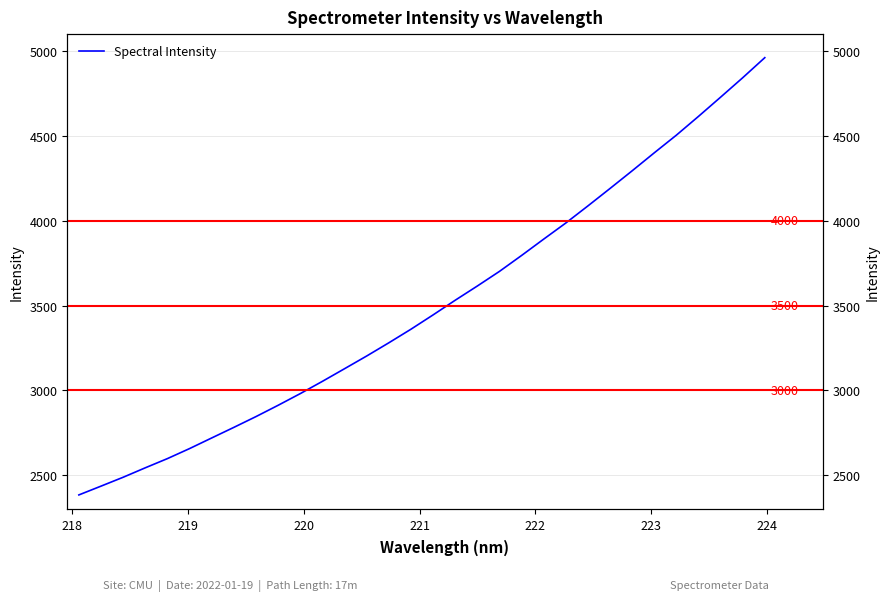

True or false: there are more than 0 points higher than both neighbors.

False